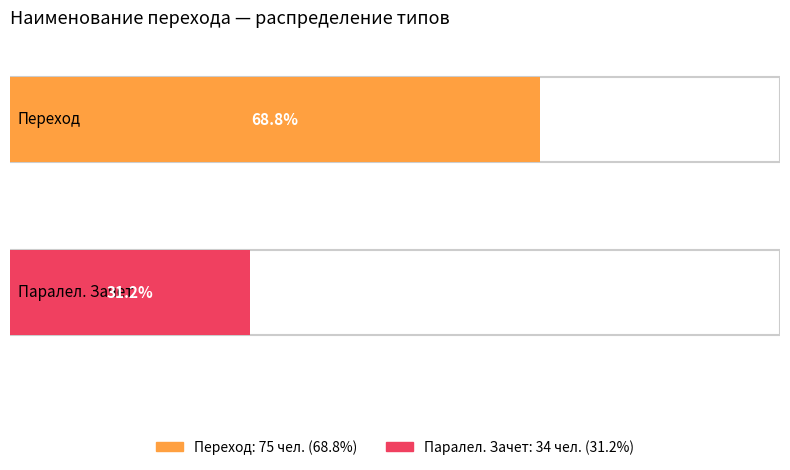

Reading right to left, what are all the values shown in this chart?

Паралел. Зачет=34	Переход=75